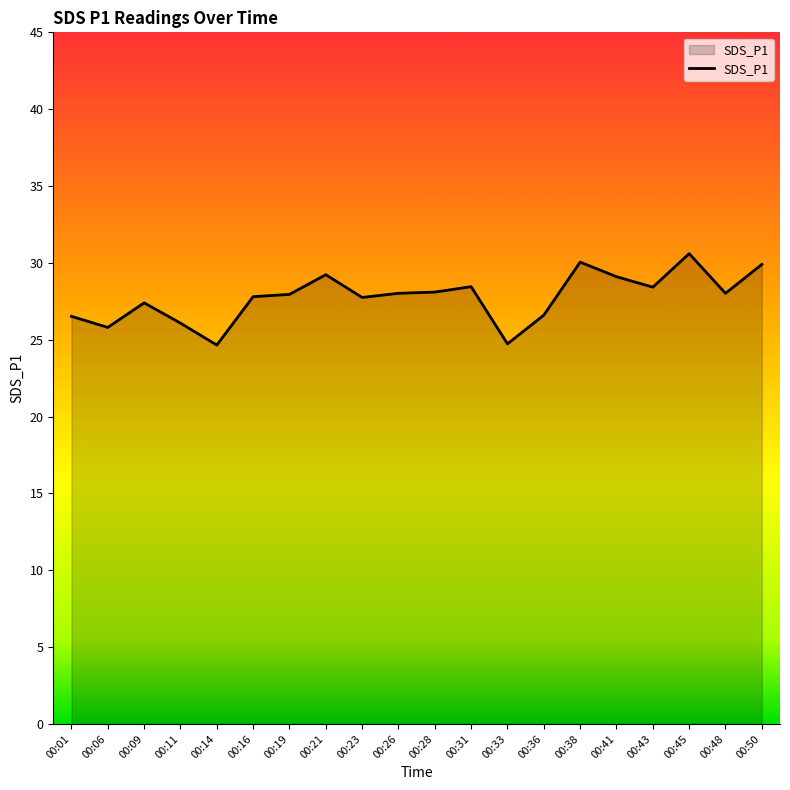

What is the change in value from 00:23 to 00:38?

+2.3